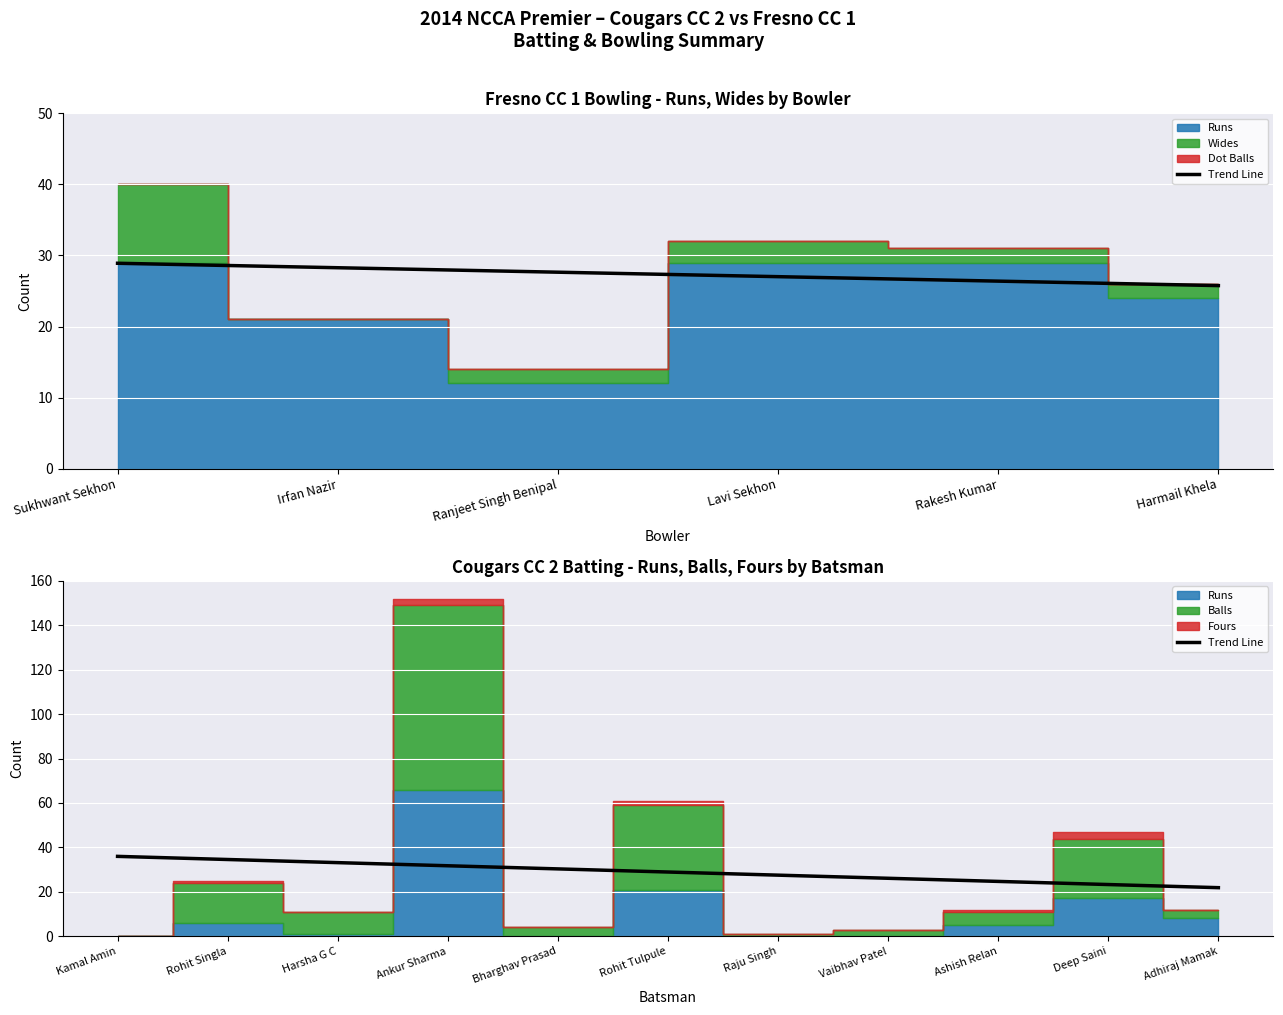

True or false: there are more than 0 points higher than both neighbors.

False